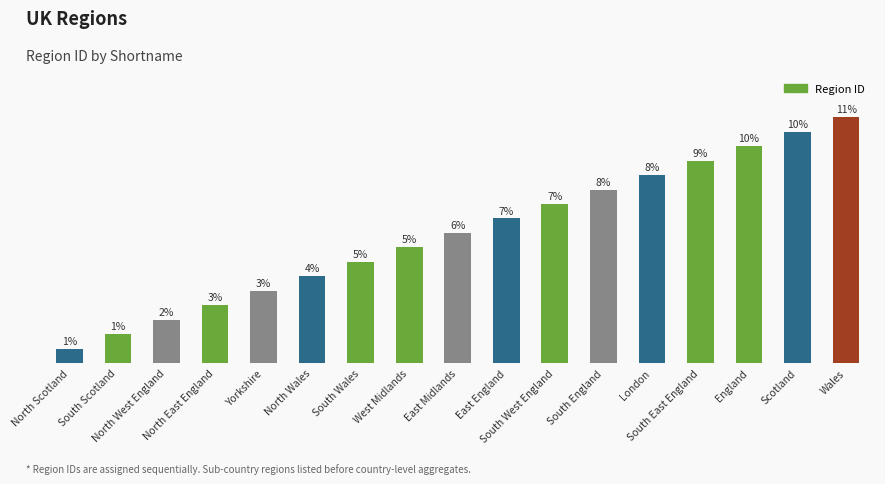

At which label is the value closest to 9?

East Midlands